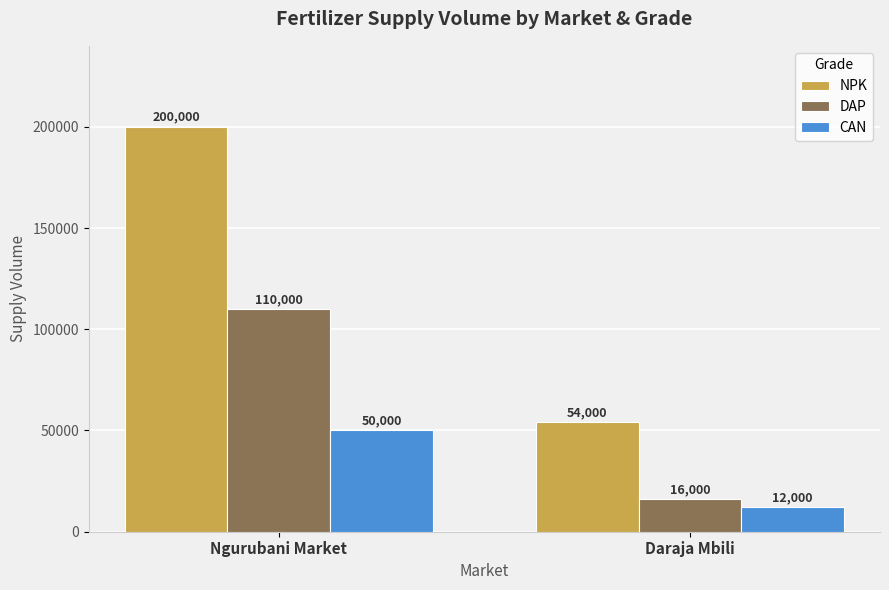

Are the bars horizontal?

No